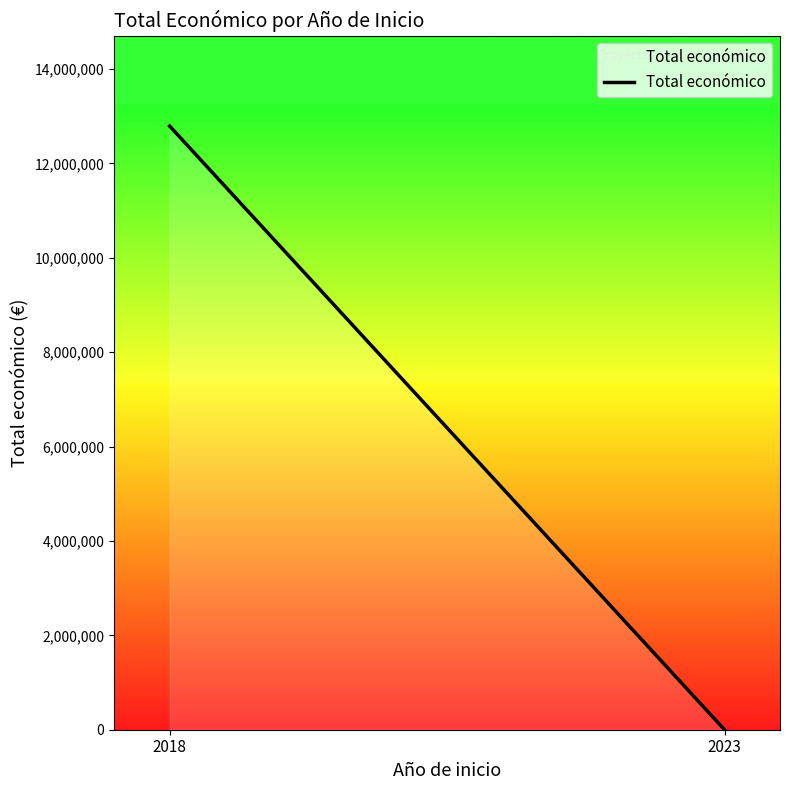

At which label is the value closest to 6396314?

2018